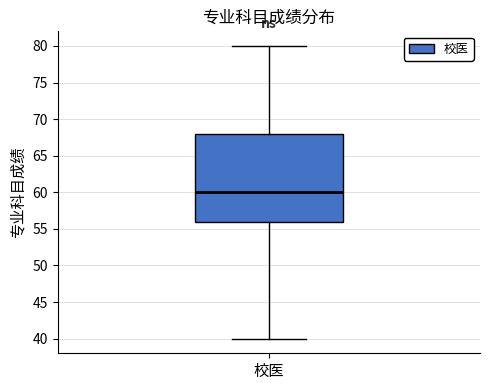

Transcribe this box plot: give where the median line is, the range the box spans, and where the two whiskers end, as read against the y-axis. The values are not printed on the chart, so give them approximately, as read against the axis.

median 60, box 56 to 68, whiskers 40 to 80